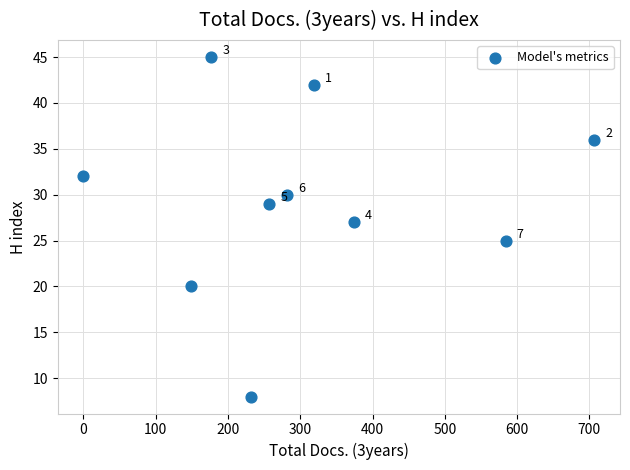

What is the range of X values (max minus min)?

707